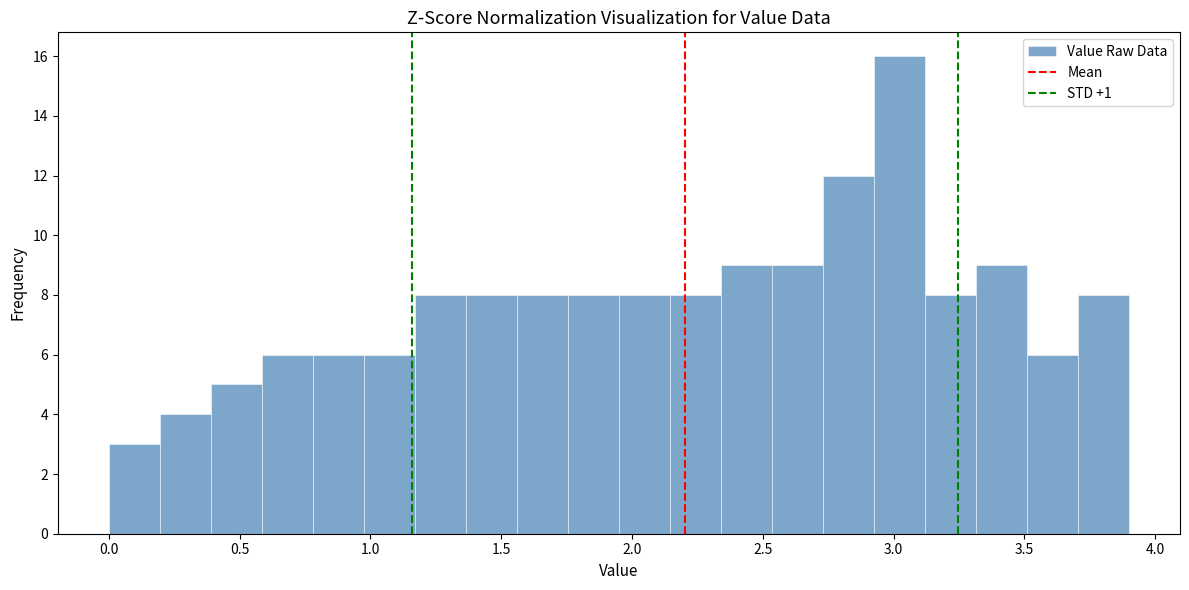

Around what value on the x-axis is the tallest bar? Give the approximate position of its centre, as read against the axis.

3.00